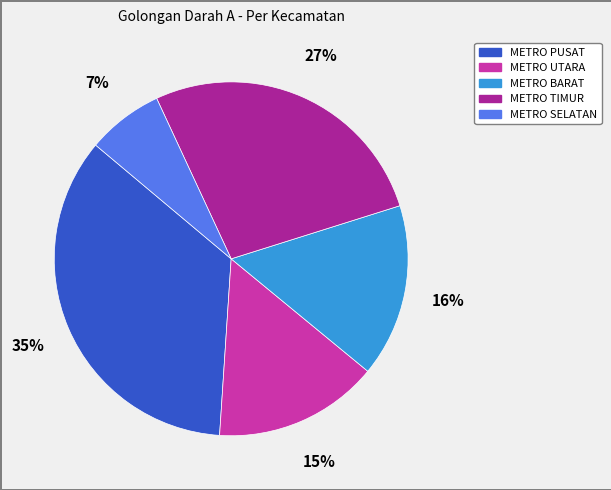

The METRO PUSAT slice represents 35% of the pie. True or false?

True